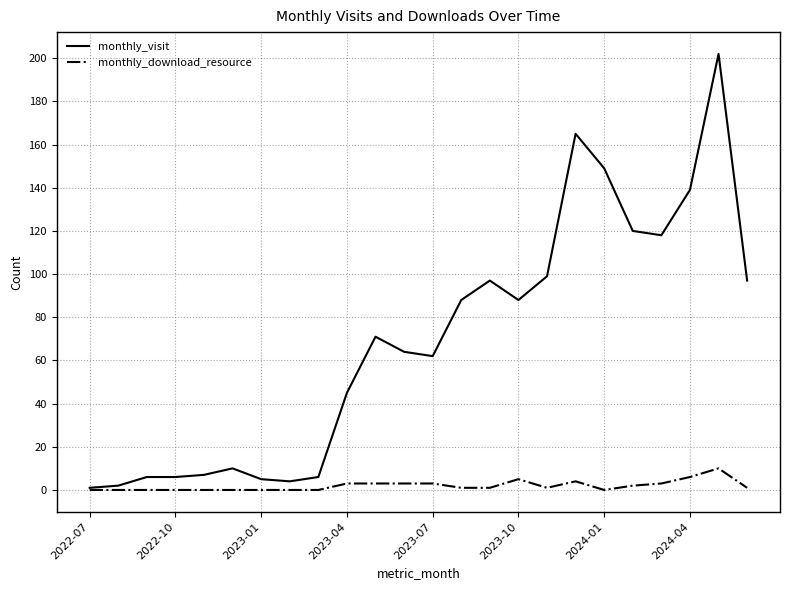

What is the sum of all monthly_visit values?

1651